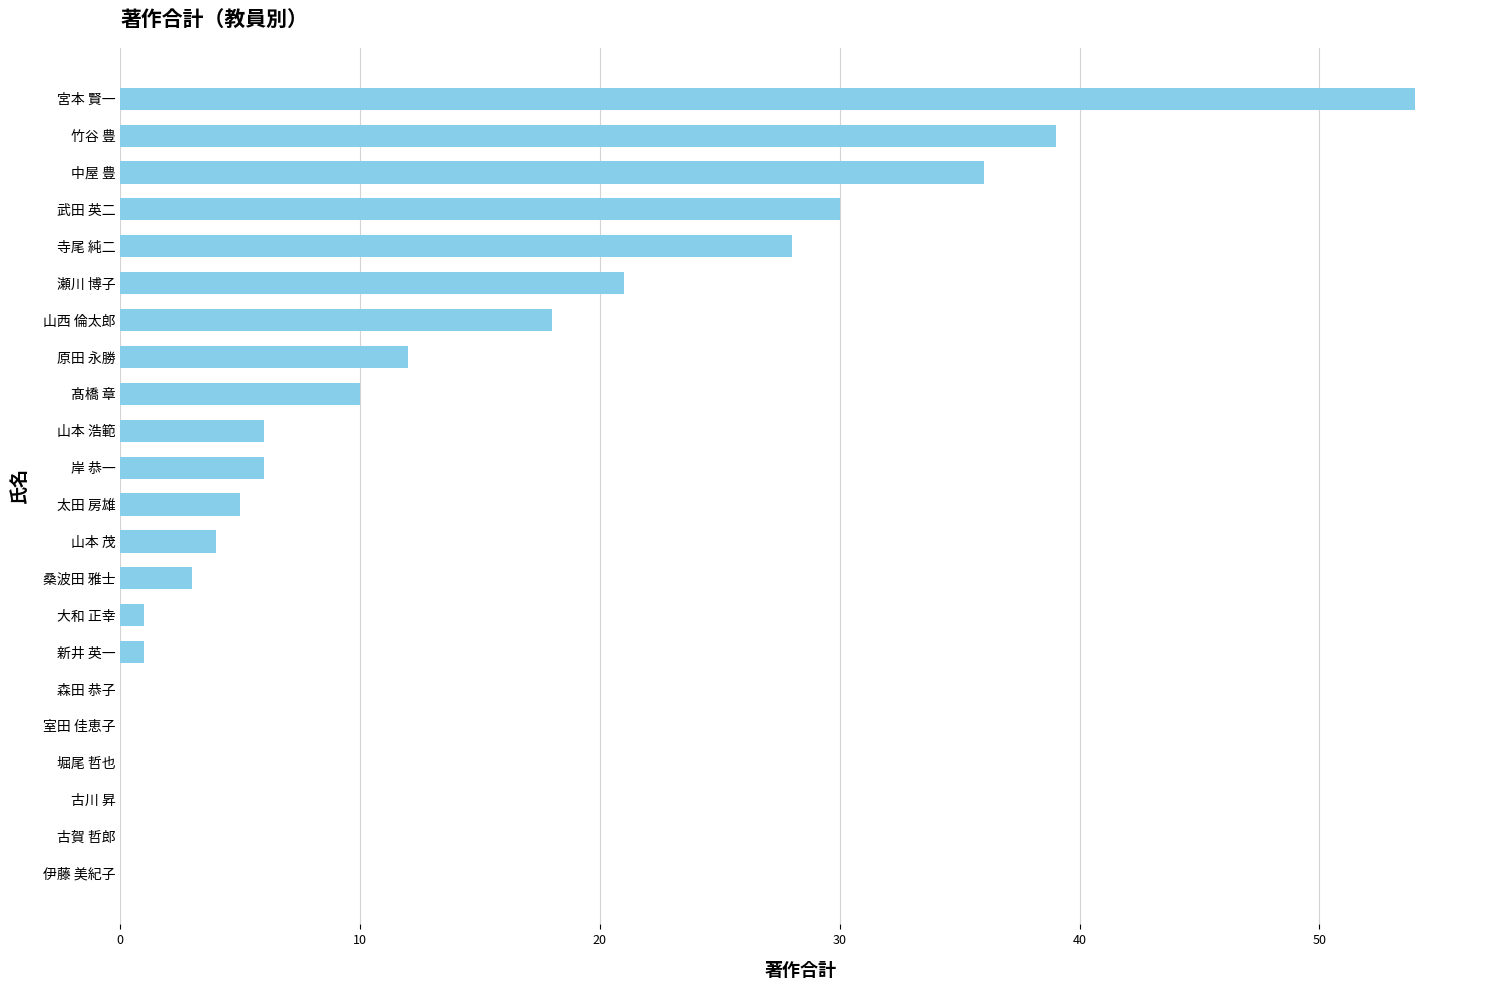

What is the sum of all values?

274